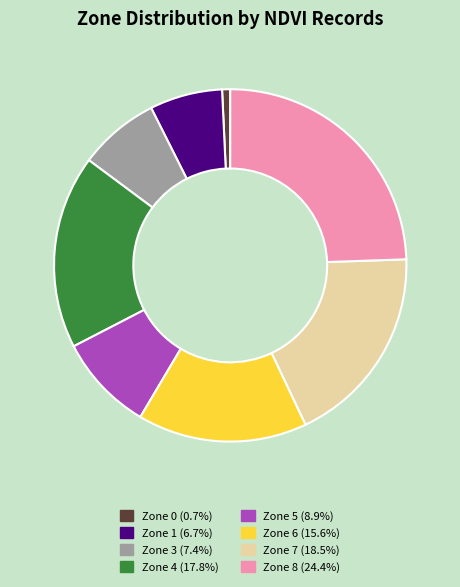

Do Zone 8 (24.4%) and Zone 6 (15.6%) together represent more than half of the pie?

No